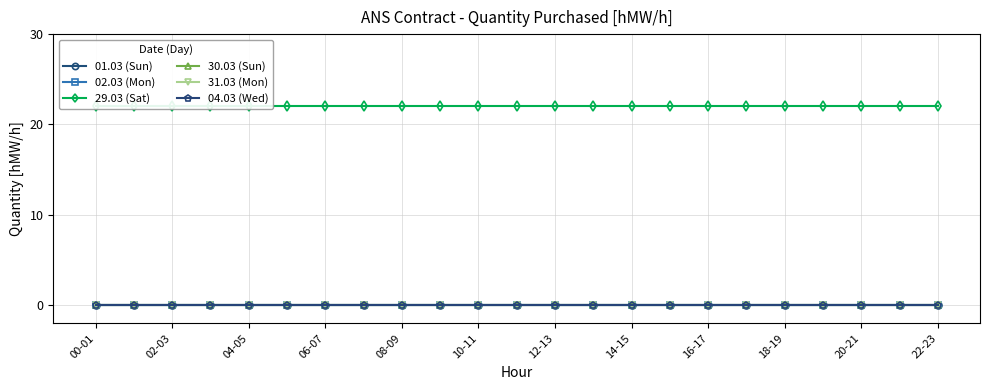

The 29.03 (Sat) series shows 5 at 10-11. True or false?

False